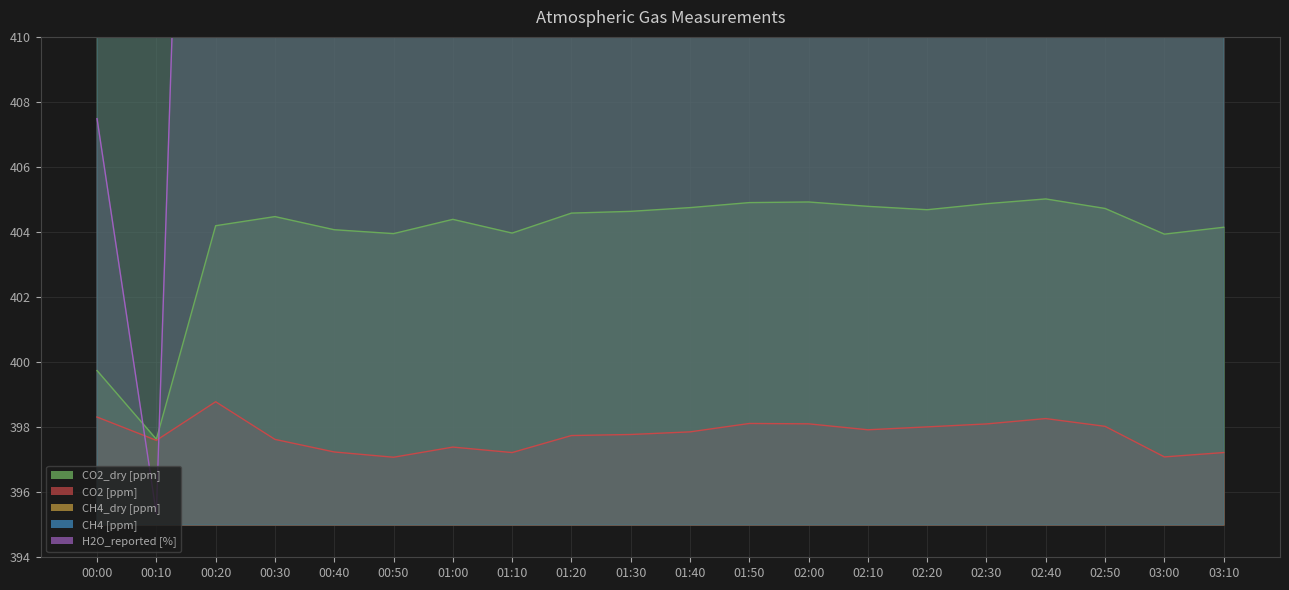

At which category is the sum across all series the highest?

02:10